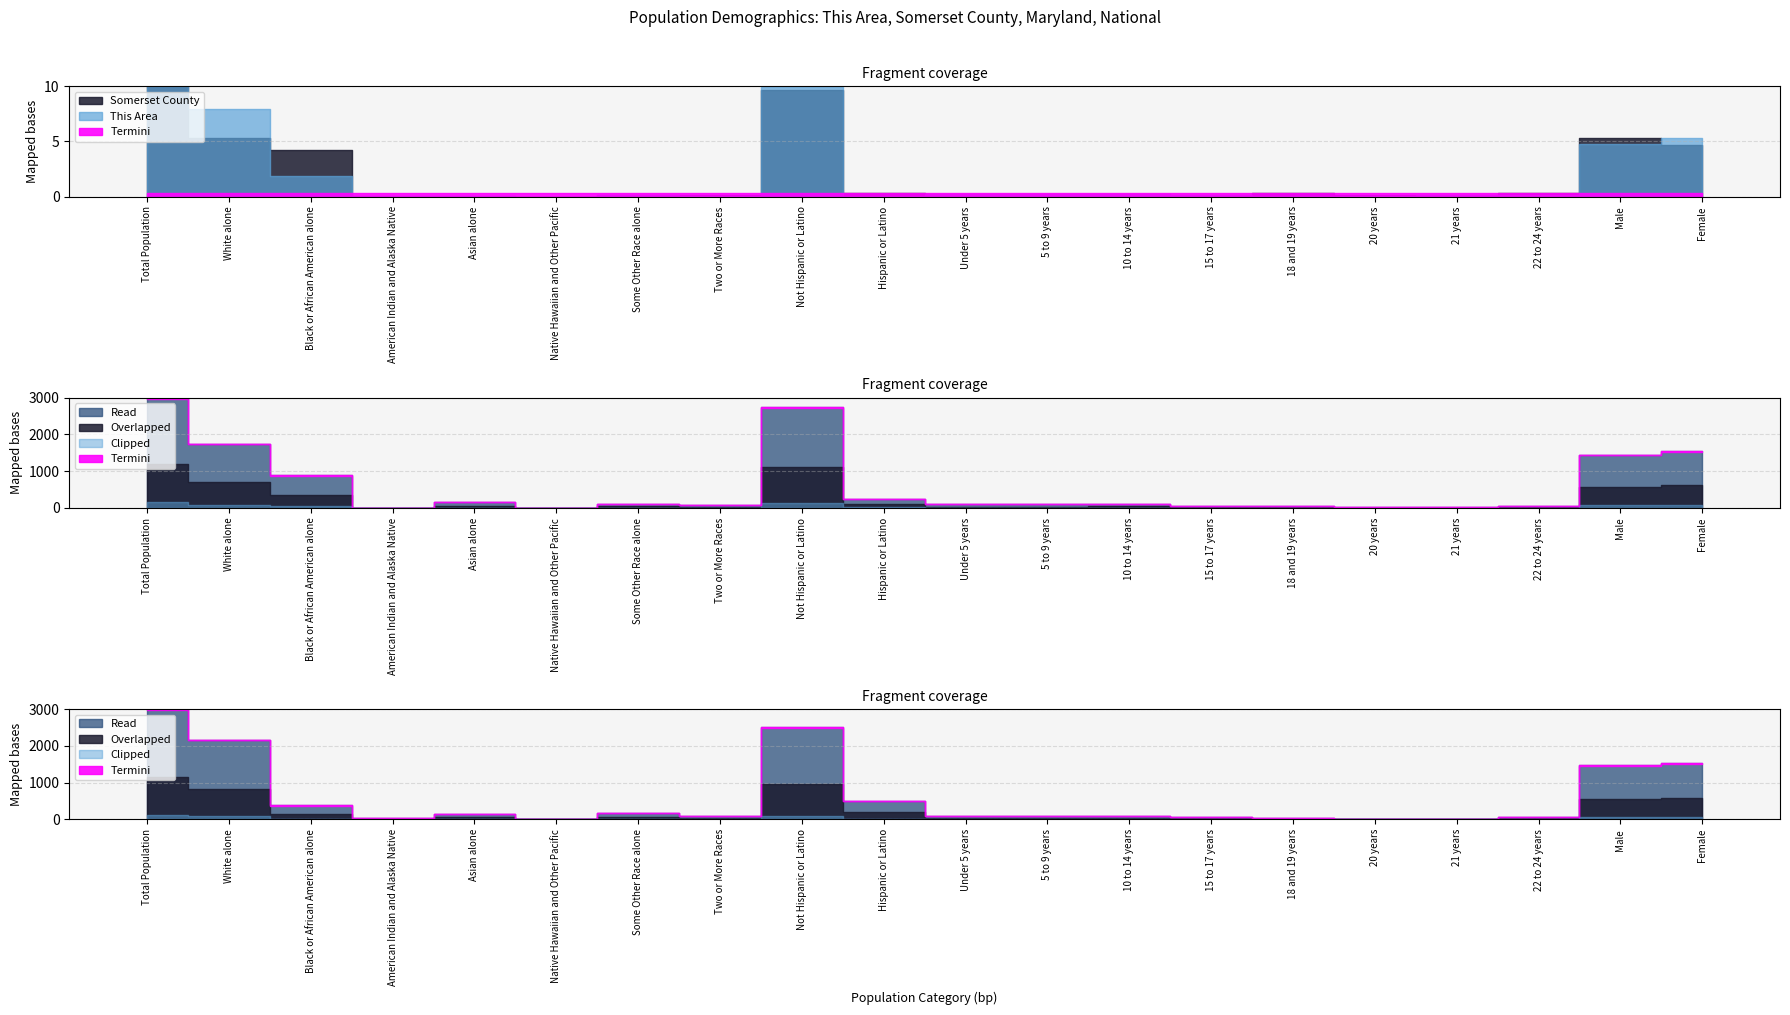

How many interior local peaks does the This Area series have?

4